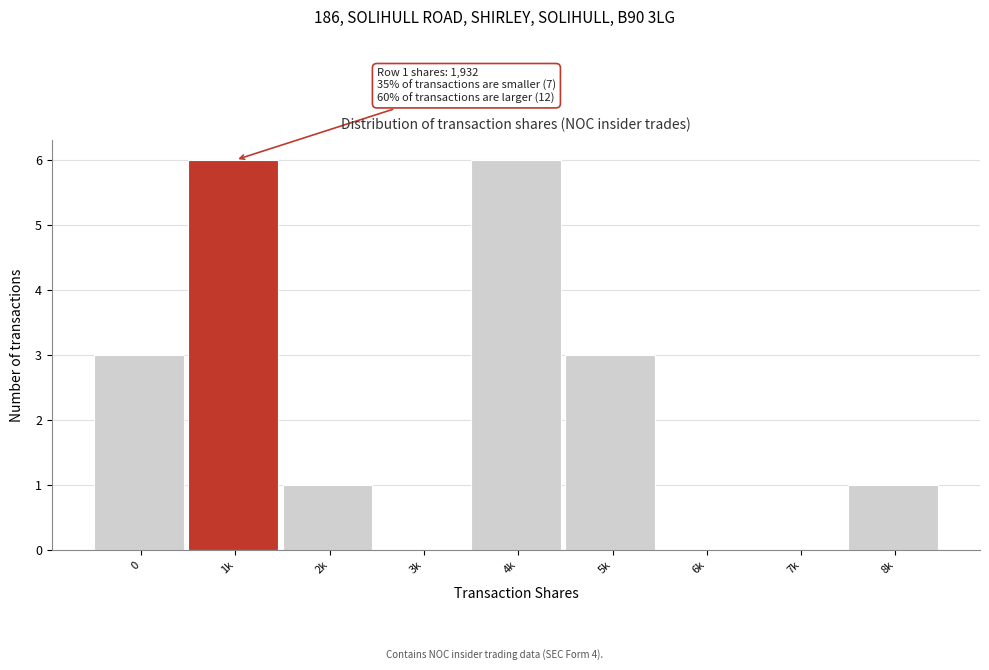

Reading left to right, extract all data points from this chart.

0=3	1k=6	2k=1	3k=0	4k=6	5k=3	6k=0	7k=0	8k=1